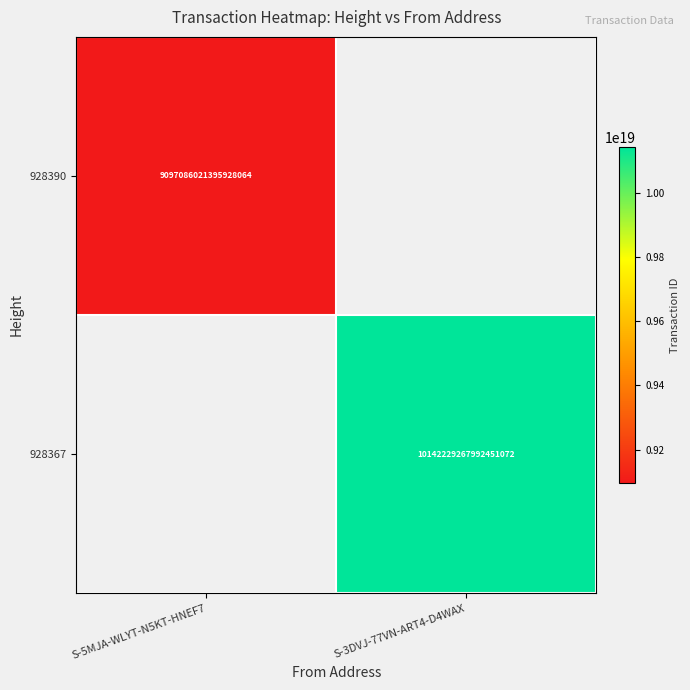

Is it true that 928390 equals 9097086021395928064 at S-5MJA-WLYT-N5KT-HNEF7?

True